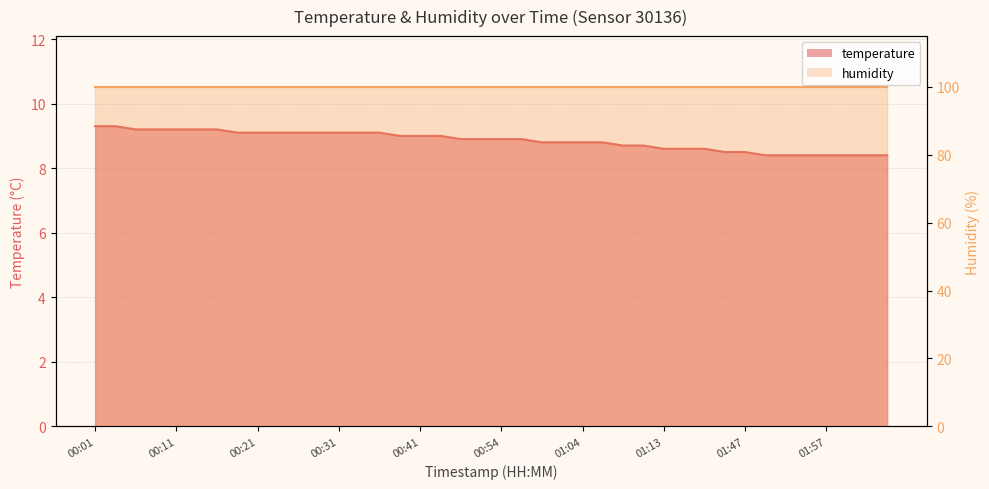

What is the difference between the maximum and minimum values?

0.9